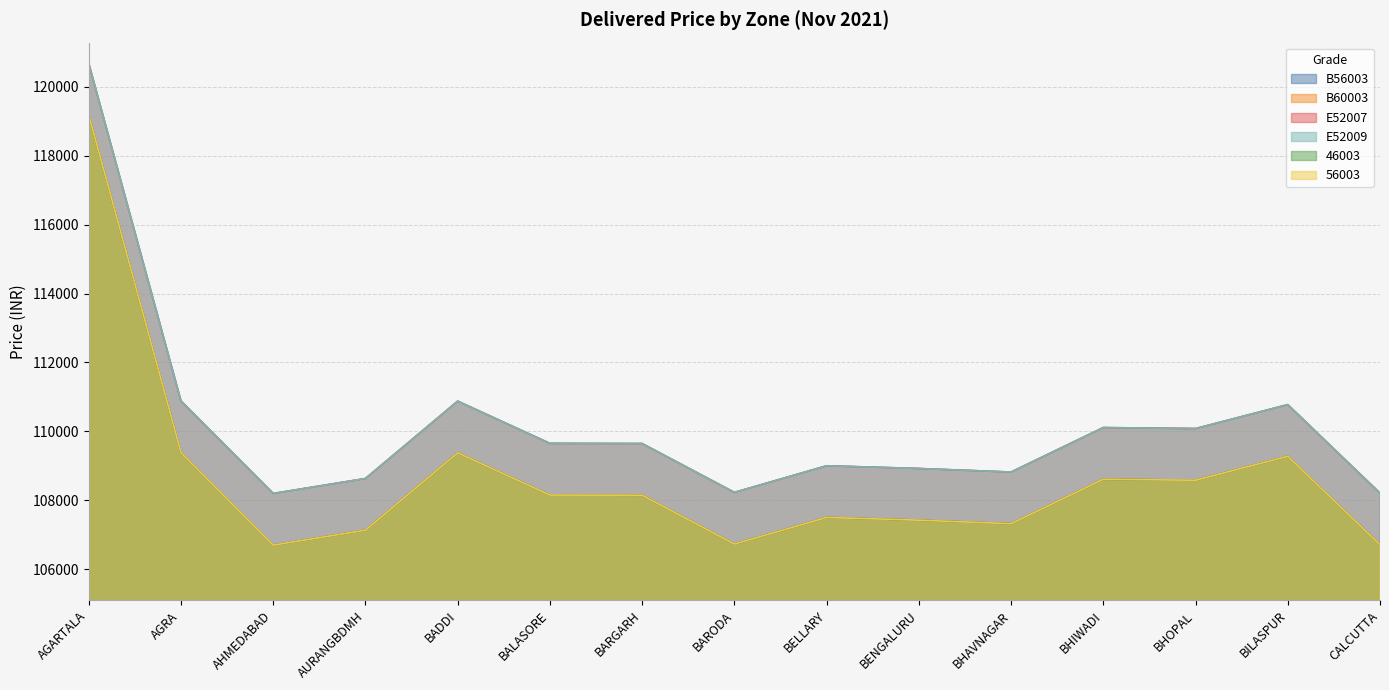

The E52007 series shows 158047 at BHAVNAGAR. True or false?

False